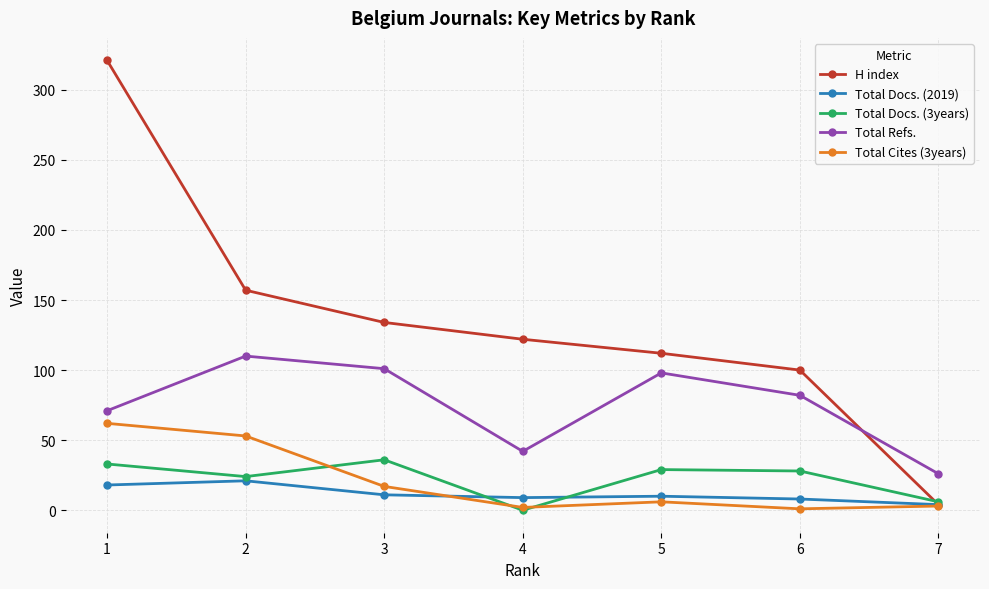

At 2, list the series in order from smallest to largest.

Total Docs. (2019), Total Docs. (3years), Total Cites (3years), Total Refs., H index